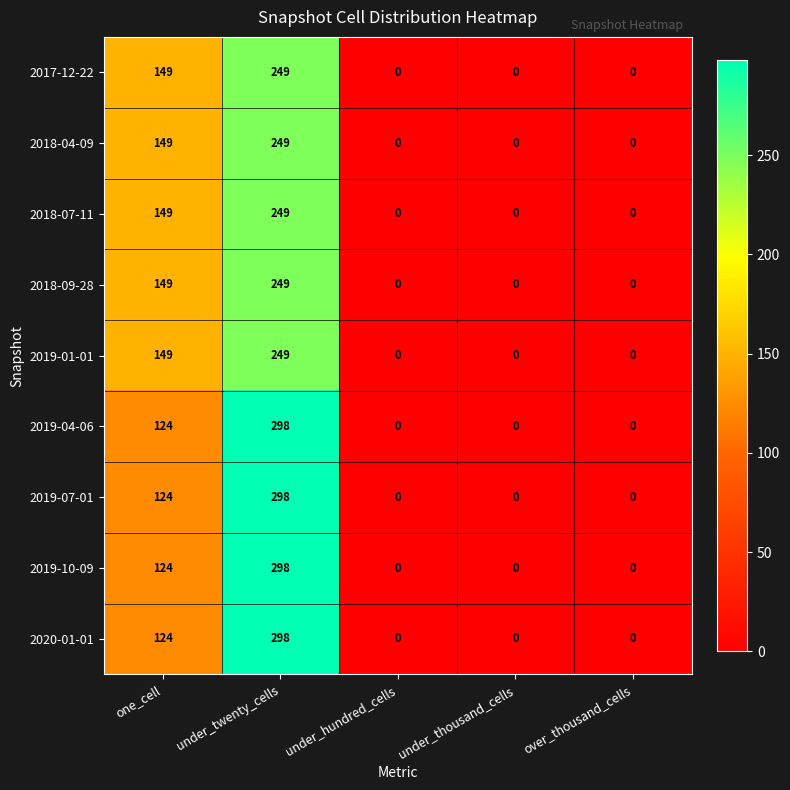

What is the difference between the maximum and minimum values in the 2017-12-22 series?

249